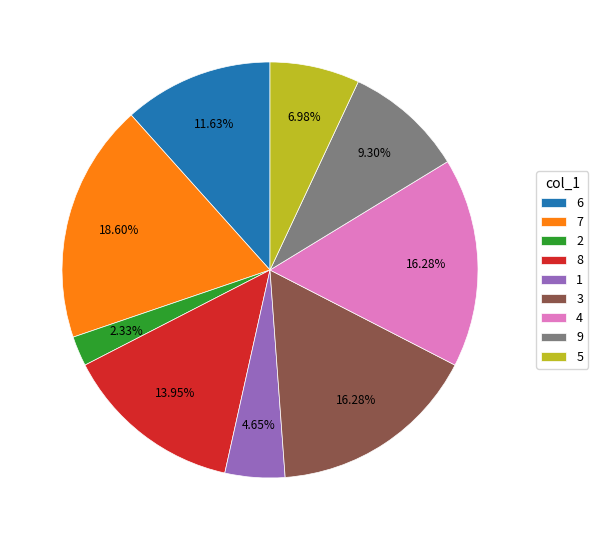

What percentage do 4 and 8 together represent?

30.2%